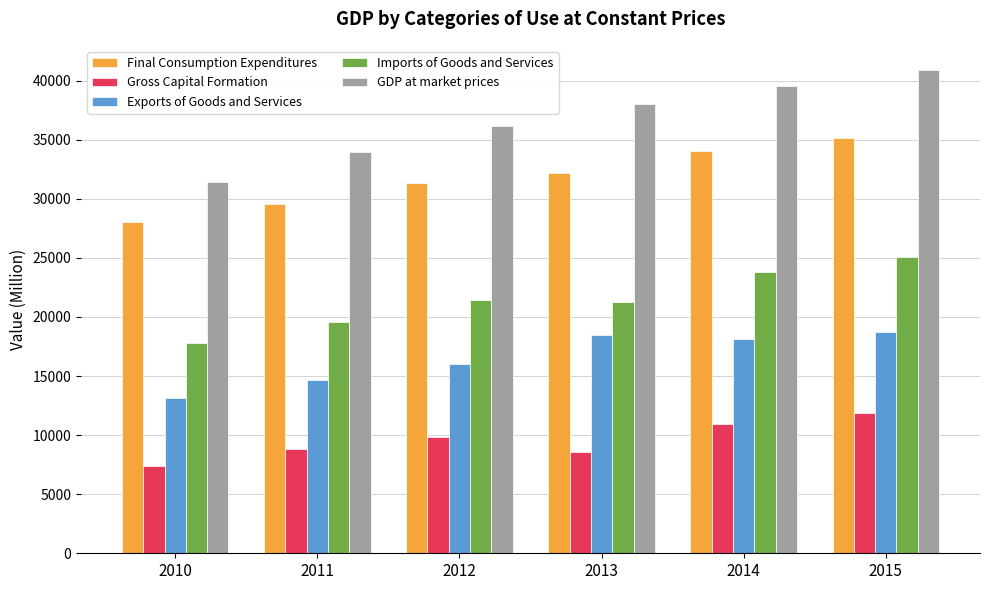

At how many categories does at least one series exceed 12998?

6